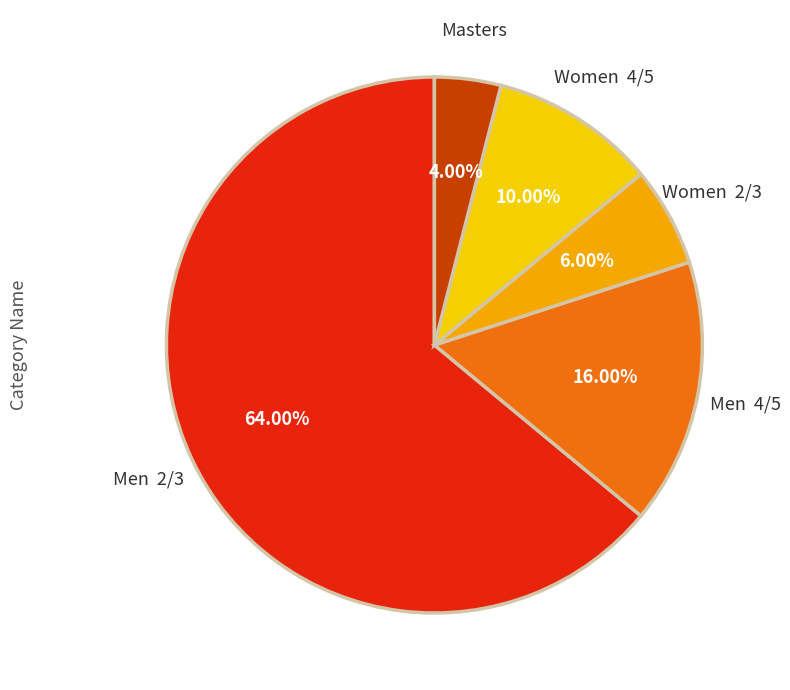

To the nearest percent, what is the average slice percentage?

20%